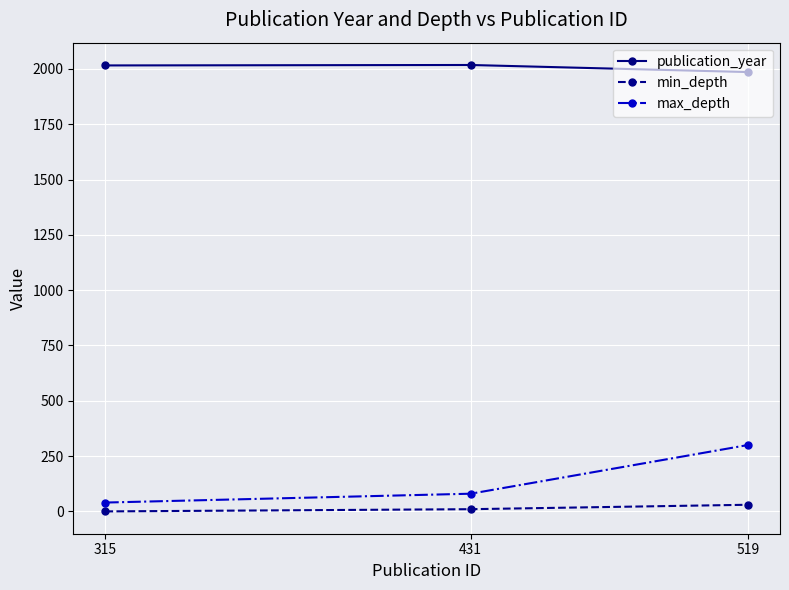

How many lines are shown in the chart?

3